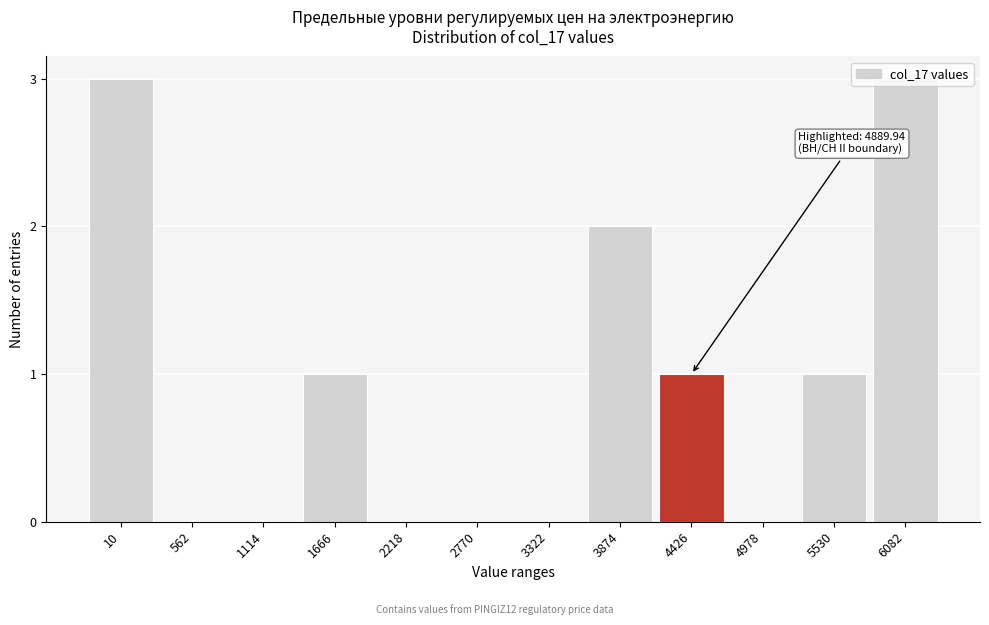

What is the change in value from 2770 to 3874?

+2